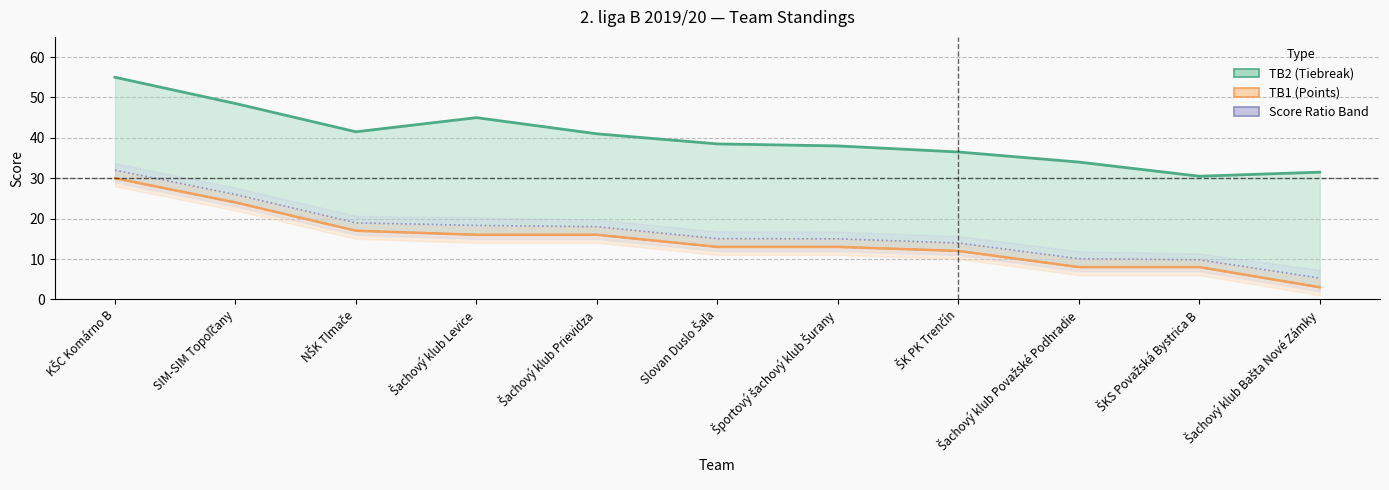

True or false: TB1 (Points) and TB2 (Tiebreak) intersect in this chart.

False